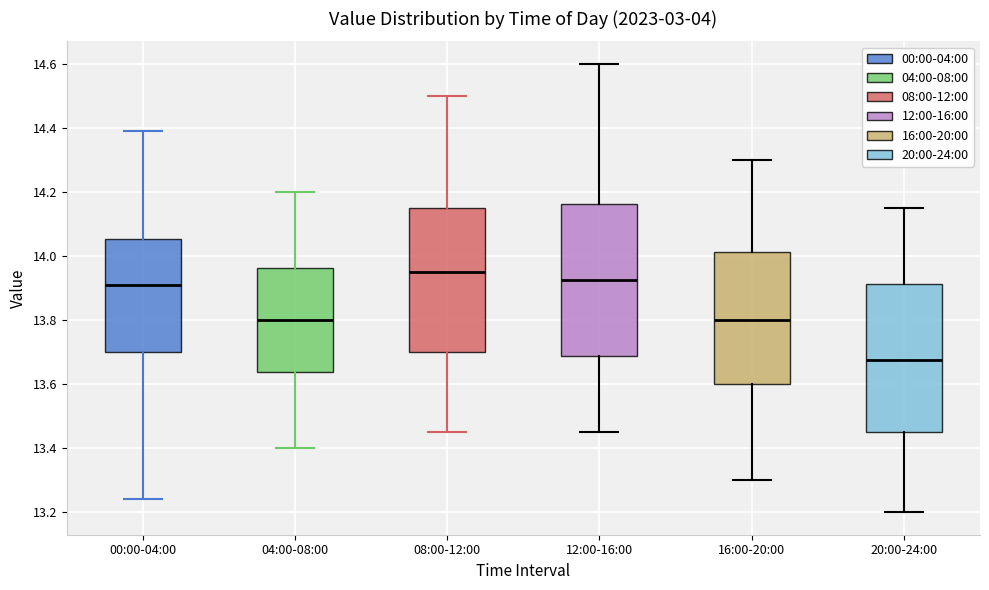

Reading left to right, read every box against the y-axis: the position of its median line, the range the box covers, and the ends of its whiskers. The values are not printed on the chart, so give them approximately, as read against the axis.

00:00-04:00: median 13.92, box 13.70 to 14.06, whiskers 13.24 to 14.40
04:00-08:00: median 13.80, box 13.64 to 13.96, whiskers 13.40 to 14.20
08:00-12:00: median 13.96, box 13.70 to 14.16, whiskers 13.46 to 14.50
12:00-16:00: median 13.92, box 13.68 to 14.16, whiskers 13.46 to 14.60
16:00-20:00: median 13.80, box 13.60 to 14.02, whiskers 13.30 to 14.30
20:00-24:00: median 13.68, box 13.46 to 13.92, whiskers 13.20 to 14.16